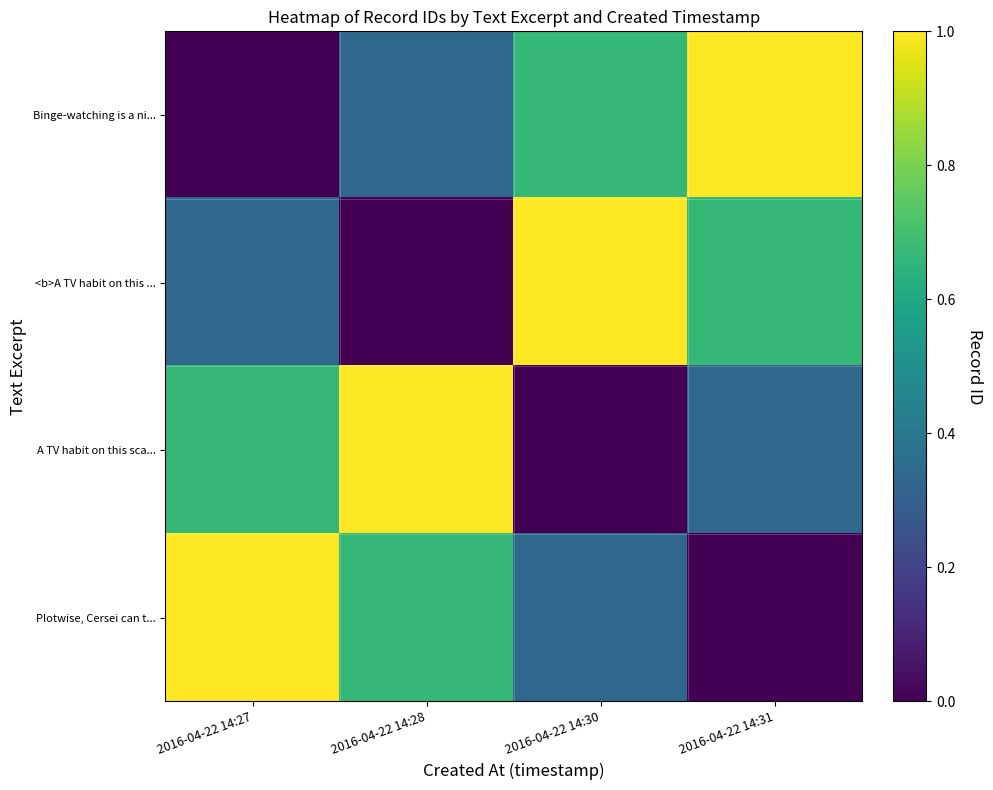

Reading right to left, list all the values displayed in this chart.

Binge-watching is a ni...: 2016-04-22 14:31=1.0	2016-04-22 14:30=0.7	2016-04-22 14:28=0.3	2016-04-22 14:27=0.0
<b>A TV habit on this ...: 2016-04-22 14:31=0.7	2016-04-22 14:30=1.0	2016-04-22 14:28=0.0	2016-04-22 14:27=0.3
A TV habit on this sca...: 2016-04-22 14:31=0.3	2016-04-22 14:30=0.0	2016-04-22 14:28=1.0	2016-04-22 14:27=0.7
Plotwise, Cersei can t...: 2016-04-22 14:31=0.0	2016-04-22 14:30=0.3	2016-04-22 14:28=0.7	2016-04-22 14:27=1.0